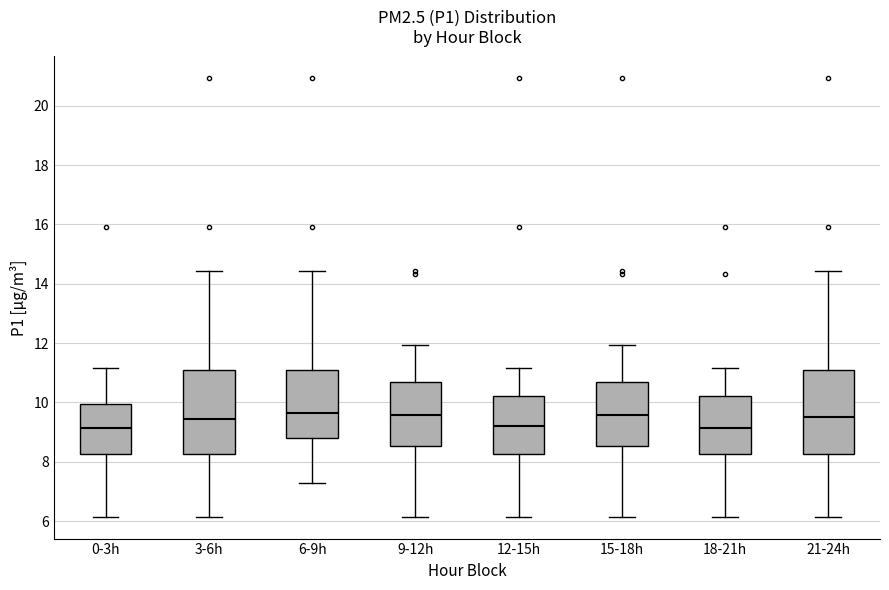

Reading left to right, transcribe this box plot: for each box, give where its median line is, the range the box spans, and where its two whiskers end, as read against the y-axis. The values are not printed on the chart, so give them approximately, as read against the axis.

0-3h: median 9.2, box 8.2 to 10.0, whiskers 6.2 to 11.2
3-6h: median 9.4, box 8.2 to 11.2, whiskers 6.2 to 14.4
6-9h: median 9.6, box 8.8 to 11.2, whiskers 7.4 to 14.4
9-12h: median 9.6, box 8.6 to 10.8, whiskers 6.2 to 12.0
12-15h: median 9.2, box 8.2 to 10.2, whiskers 6.2 to 11.2
15-18h: median 9.6, box 8.6 to 10.8, whiskers 6.2 to 12.0
18-21h: median 9.2, box 8.2 to 10.2, whiskers 6.2 to 11.2
21-24h: median 9.6, box 8.2 to 11.2, whiskers 6.2 to 14.4